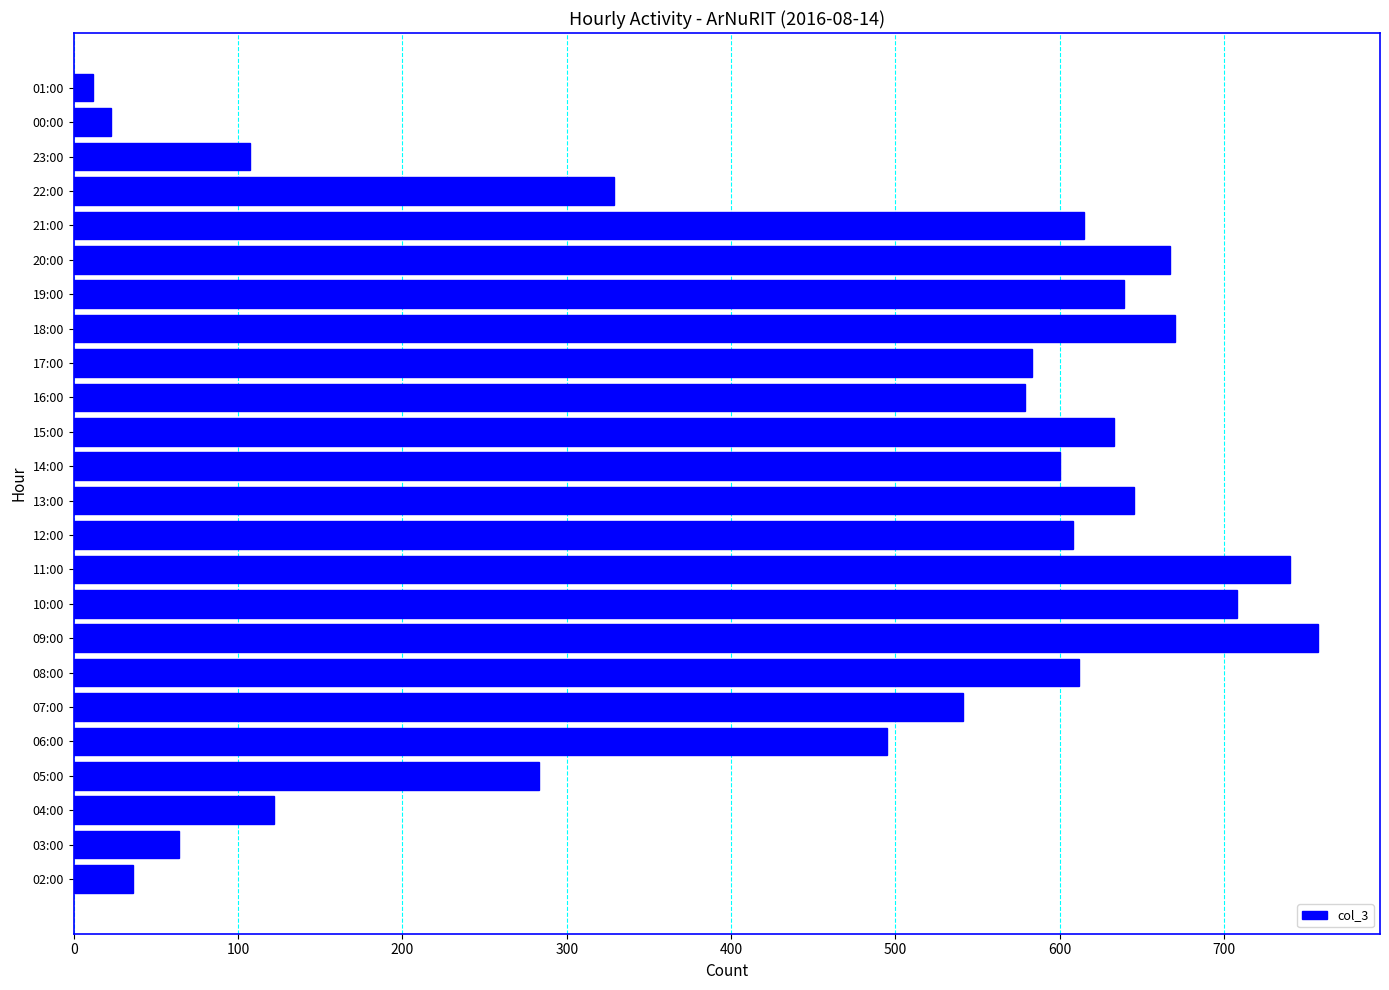

Read the value at 00:00.

23